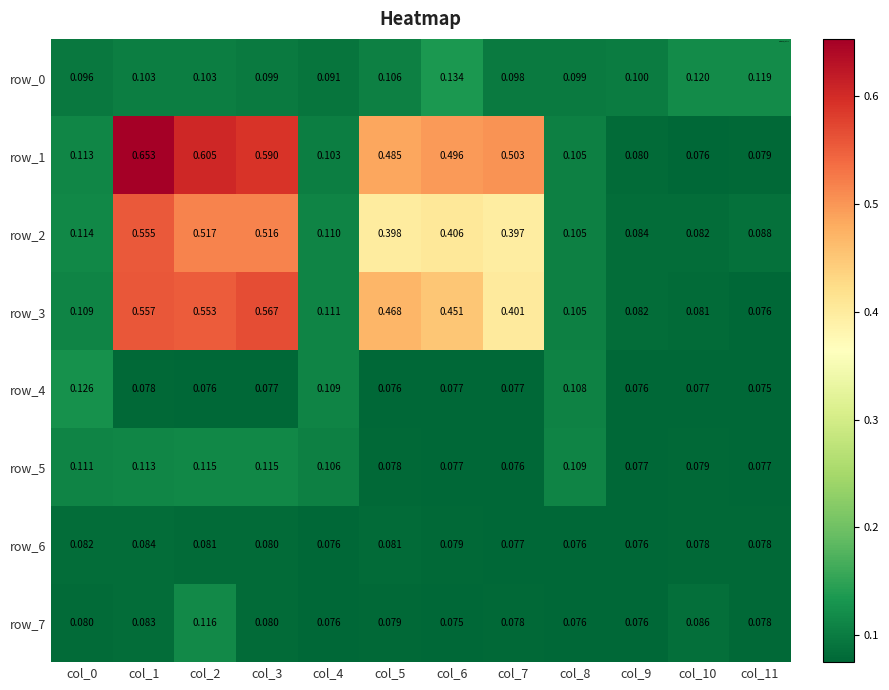

Between col_3 and col_6, which series saw the biggest shift?

row_3